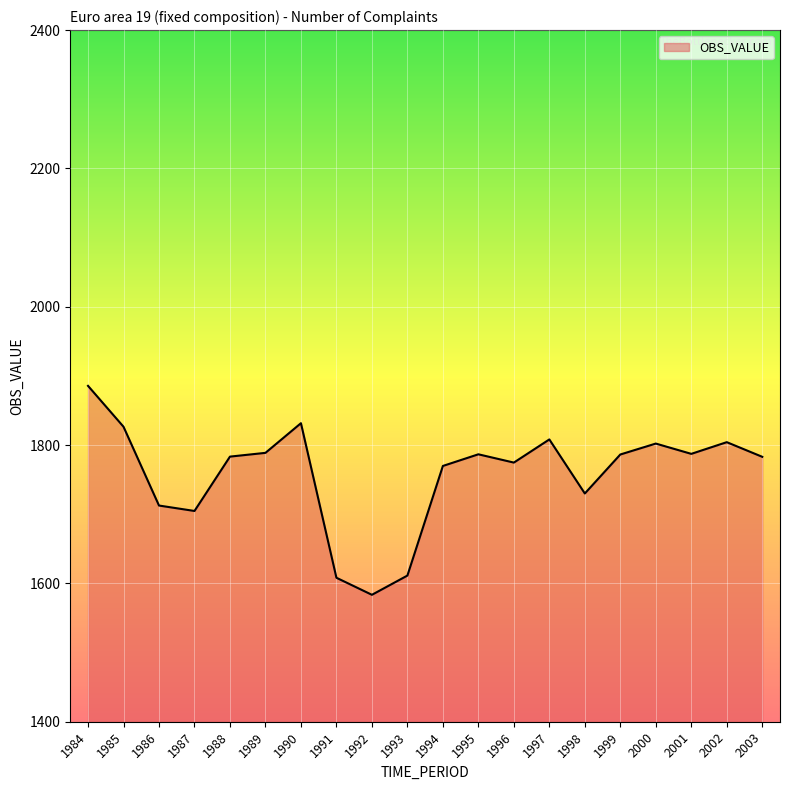

The value at 1988 is 871.4. True or false?

False